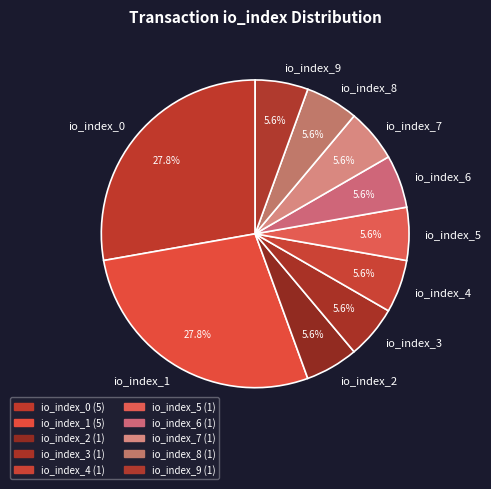

What percentage is NOT represented by io_index_9?

94.4%